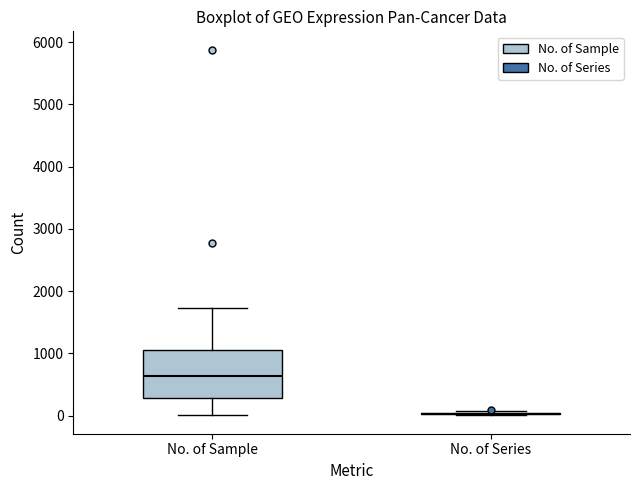

Reading left to right, read every box against the y-axis: the position of its median line, the range the box covers, and the ends of its whiskers. The values are not printed on the chart, so give them approximately, as read against the axis.

No. of Sample: median 600, box 300 to 1100, whiskers 0 to 1700
No. of Series: box collapsed to a line at 0, whiskers 0 to 100